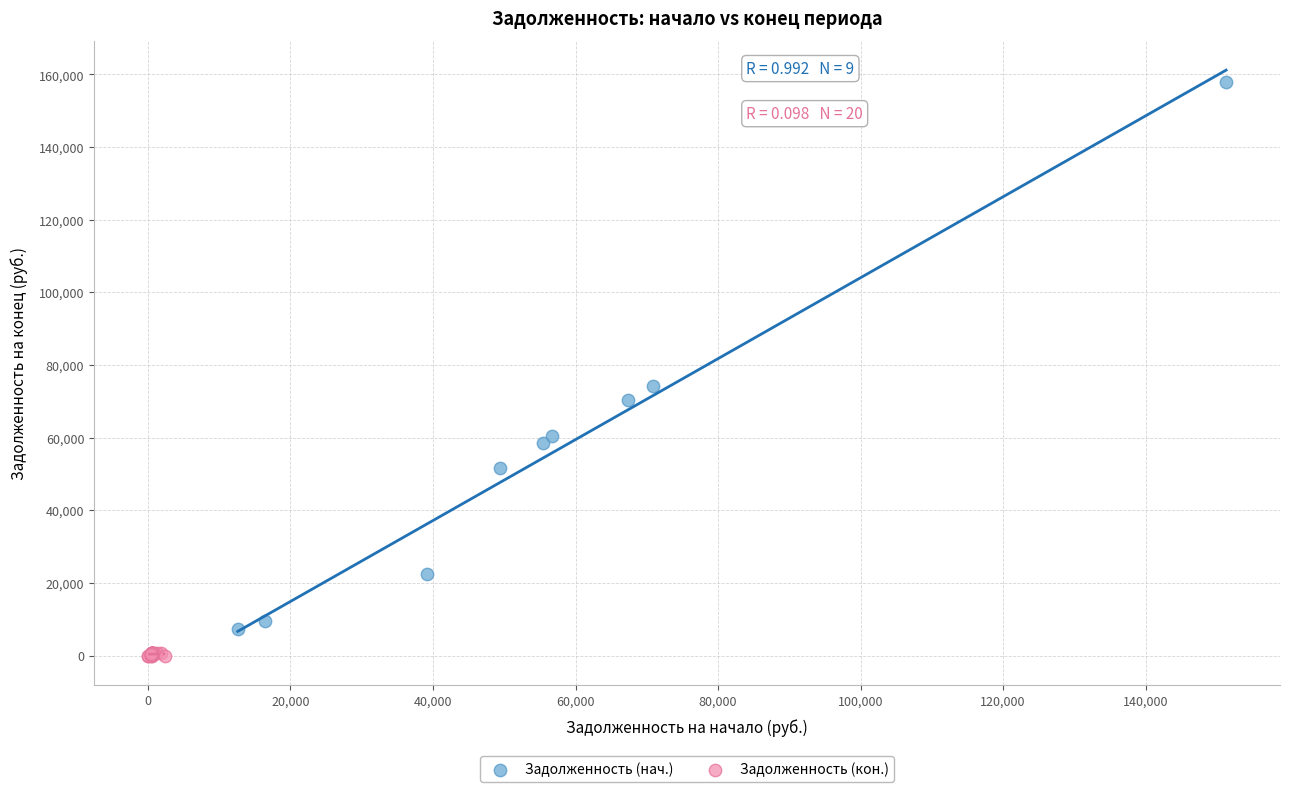

Which series reaches the maximum Y coordinate?

Задолженность (нач.)